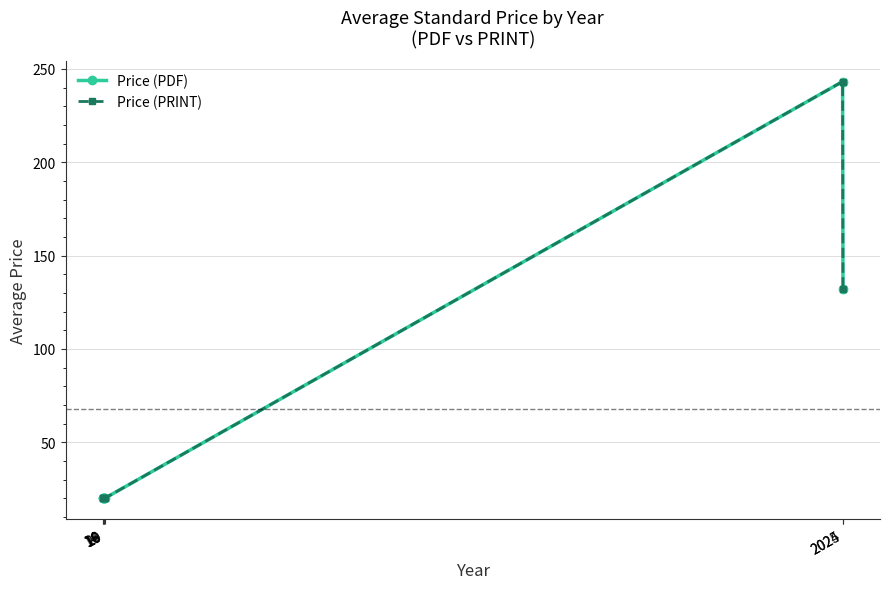

True or false: Price (PRINT) and Price (PDF) cross at least once.

False